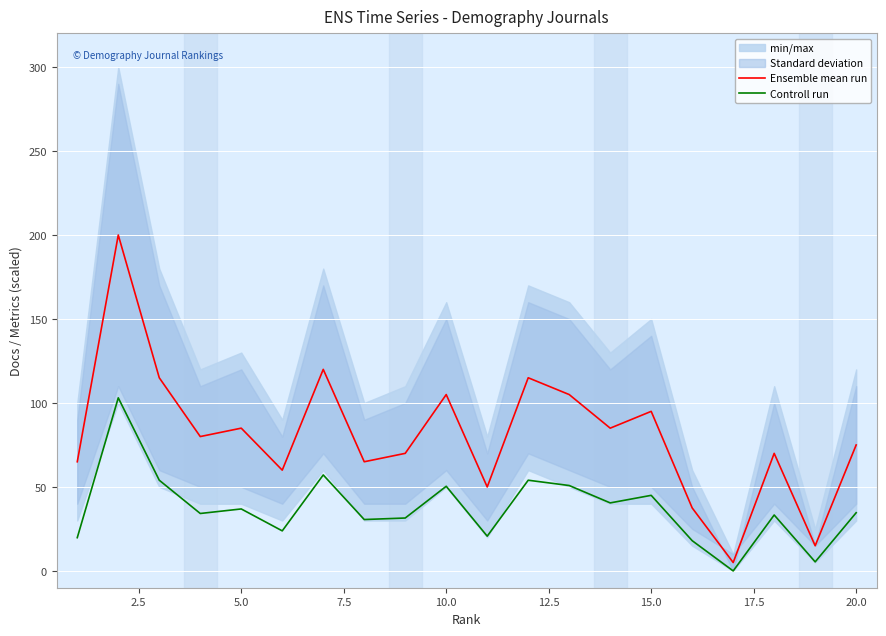

What is the maximum value for Ensemble mean run?

200.0